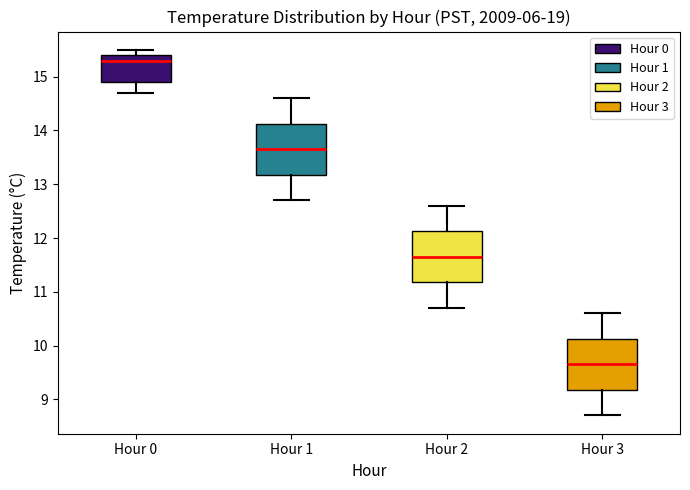

Which box has the highest median line?

Hour 0